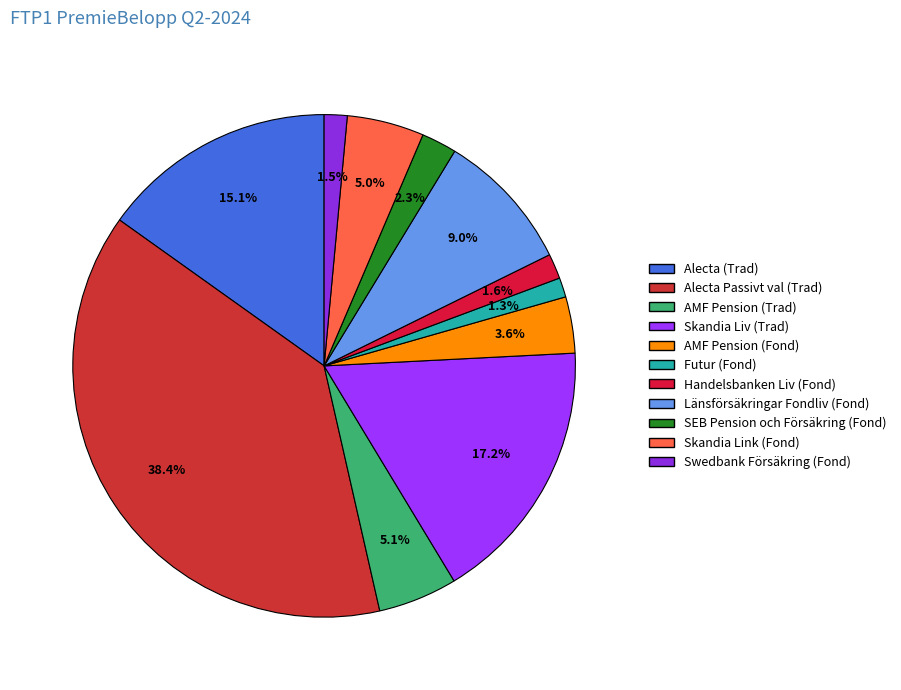

To the nearest percent, what is the combined percentage of Skandia Liv (Trad) and AMF Pension (Fond)?

21%